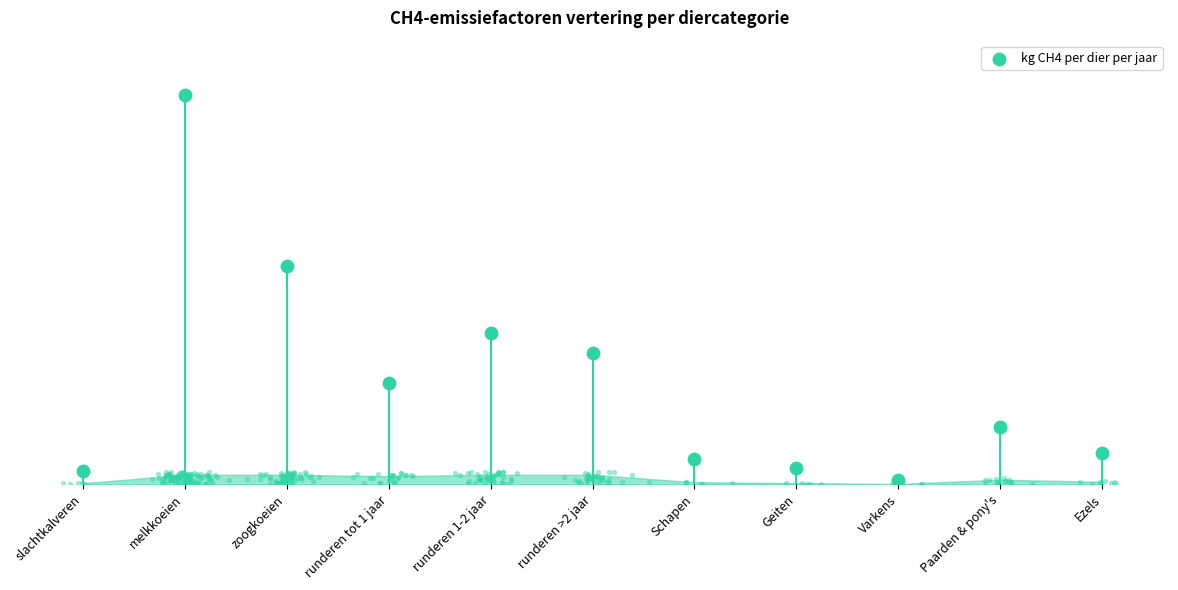

What is the change in value from runderen tot 1 jaar to Schapen?

-23.9